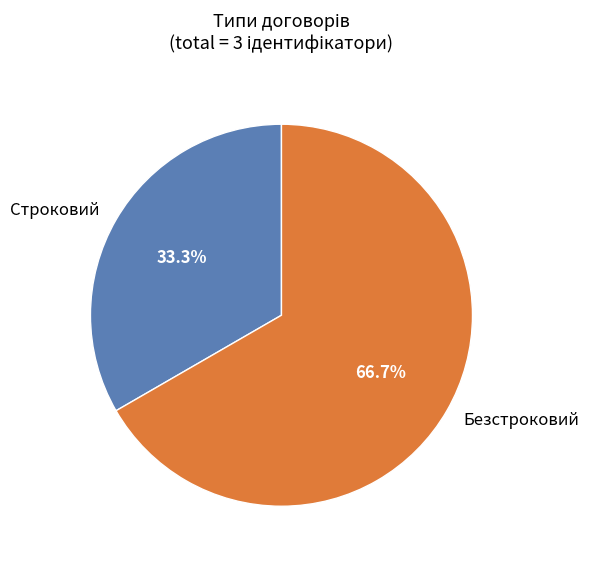

Combined, what portion of the pie is Безстроковий and Строковий?

100.0%